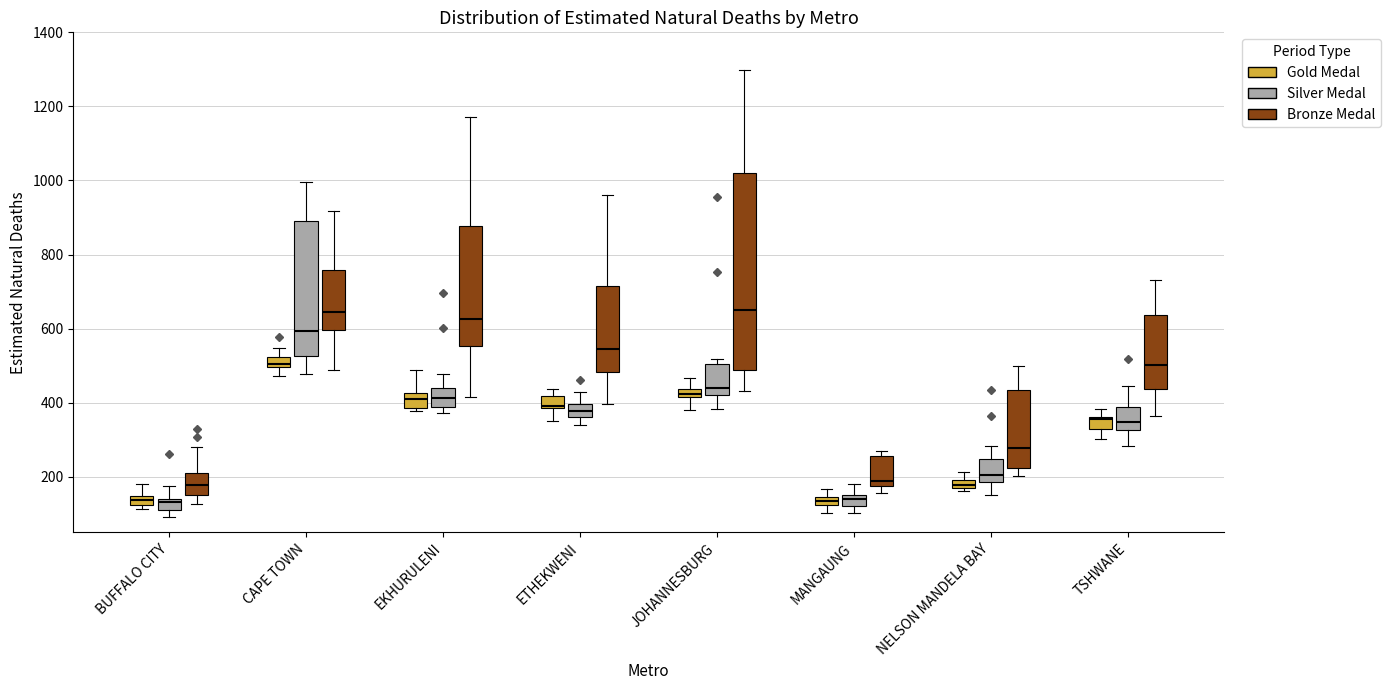

Which box is the tallest, from its lower edge to its upper edge?

JOHANNESBURG (Bronze Medal)